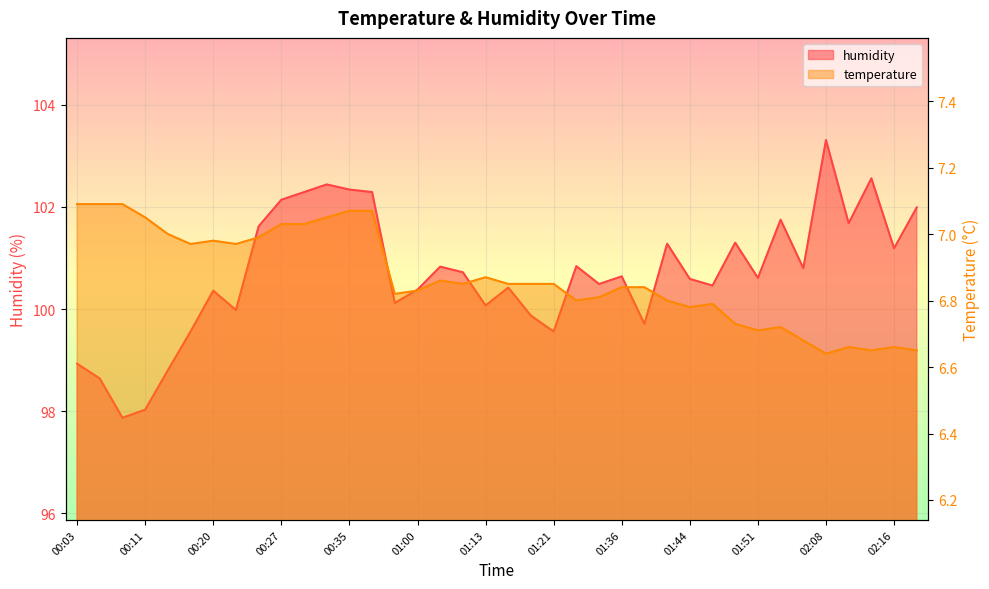

Where is the first local minimum for temperature?

00:17